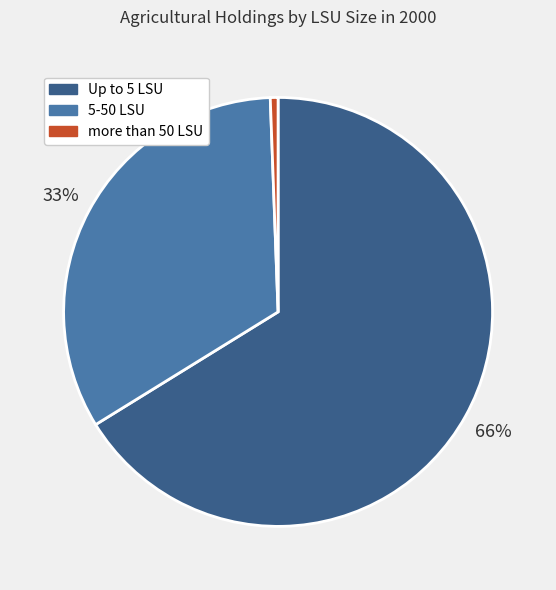

Which category has the biggest portion of the pie?

Up to 5 LSU